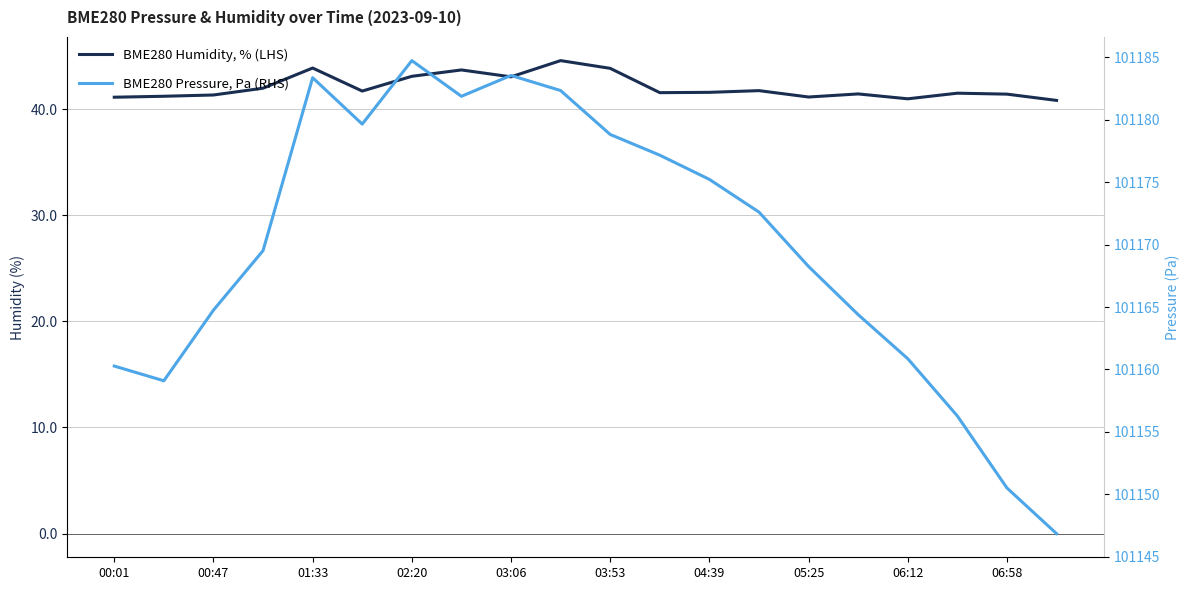

Count the number of categories in the chart.

20